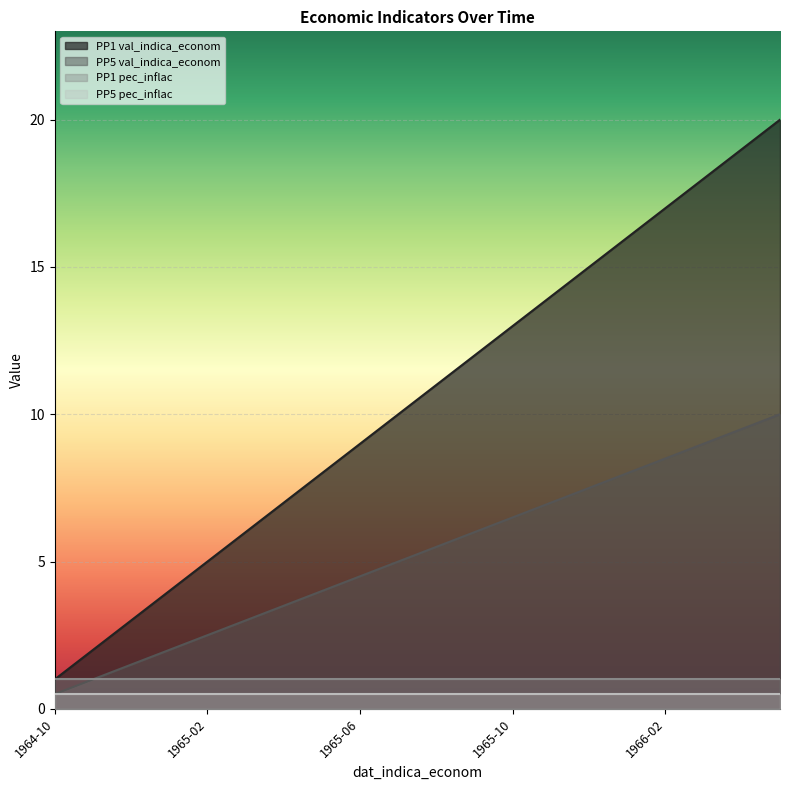

True or false: PP1 val_indica_econom has more than 1 interior local peaks.

False